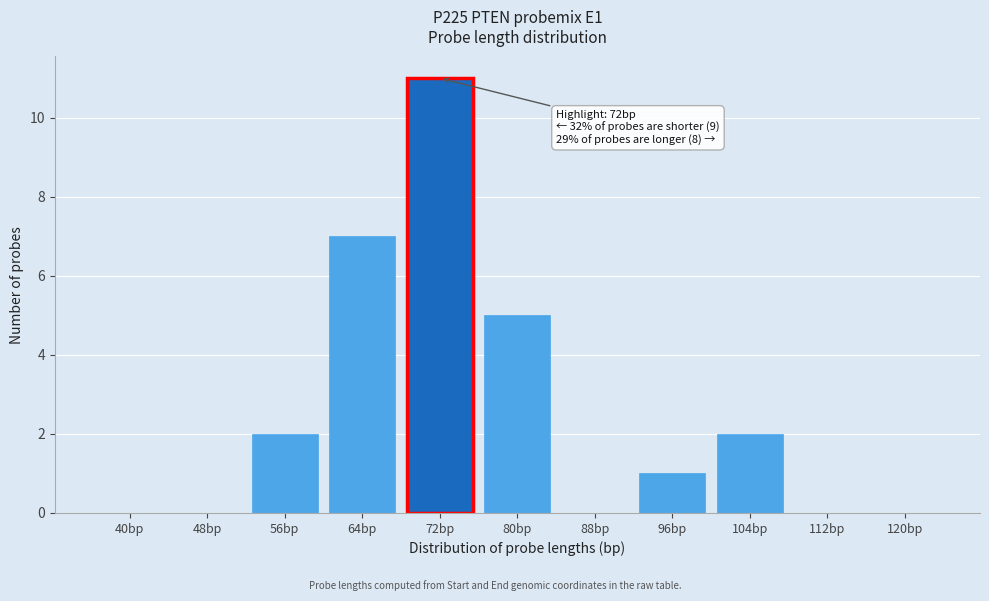

Reading left to right, list all the values displayed in this chart.

40bp=0	48bp=0	56bp=2	64bp=7	72bp=11	80bp=5	88bp=0	96bp=1	104bp=2	112bp=0	120bp=0